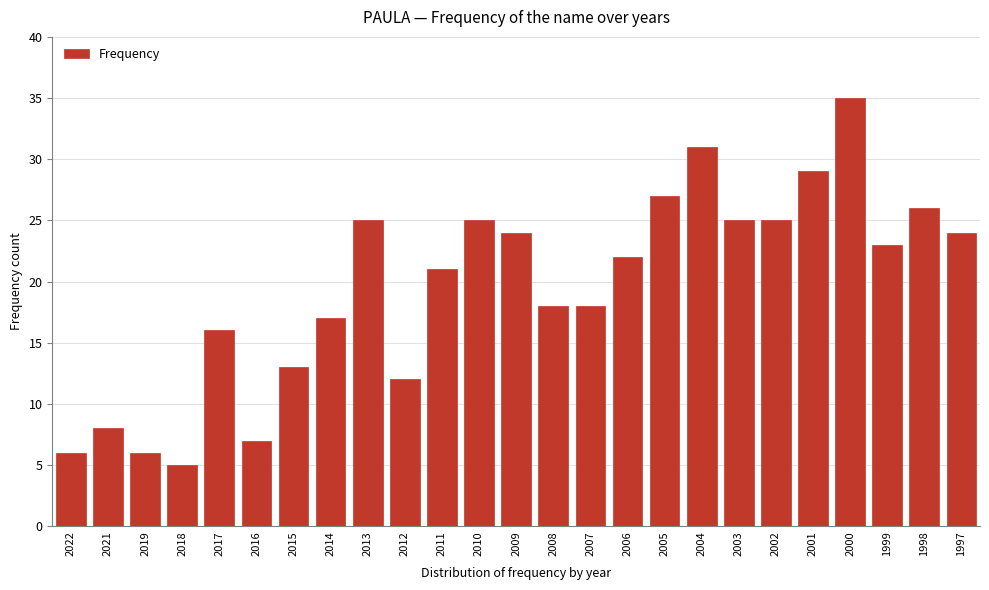

Reading left to right, list all the values displayed in this chart.

2022=6	2021=8	2019=6	2018=5	2017=16	2016=7	2015=13	2014=17	2013=25	2012=12	2011=21	2010=25	2009=24	2008=18	2007=18	2006=22	2005=27	2004=31	2003=25	2002=25	2001=29	2000=35	1999=23	1998=26	1997=24